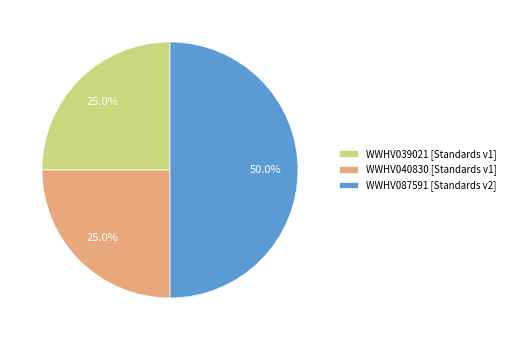

Does WWHV040830 represent more than half of the total?

No